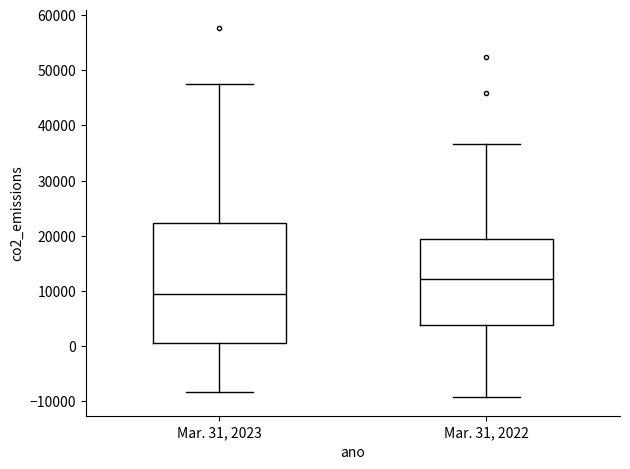

Where is the upper edge of the box for Mar. 31, 2023 on the y-axis? The values are not printed on the chart, so give them approximately, as read against the axis.

22000